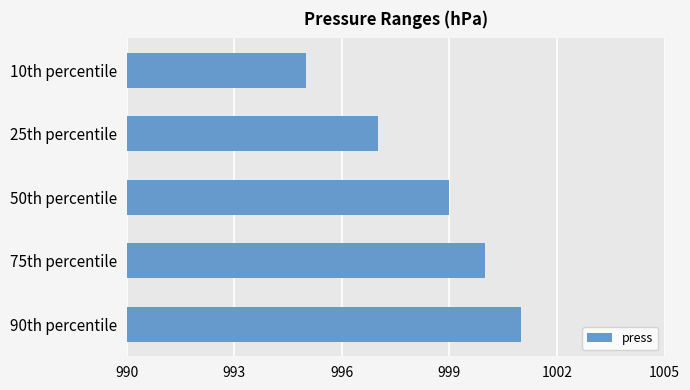

How many bars are there in total?

5